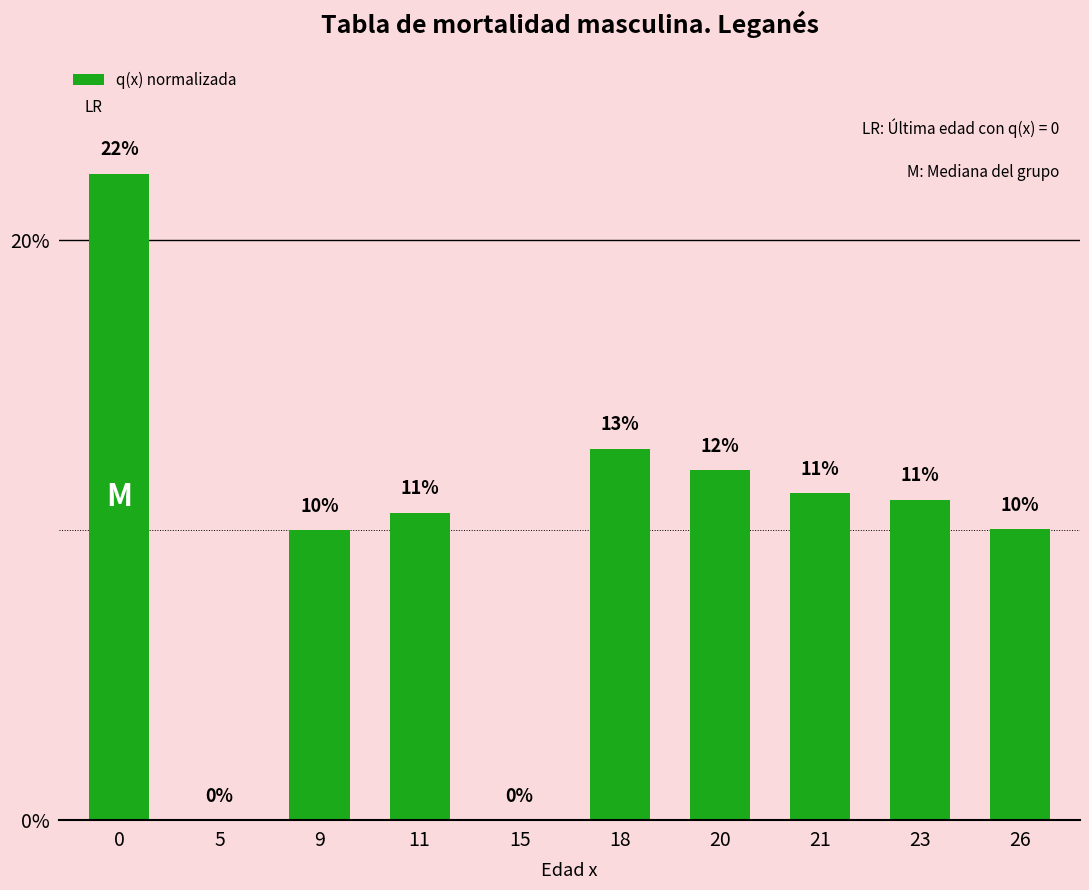

What is the change in value from 18 to 23?

-1.8